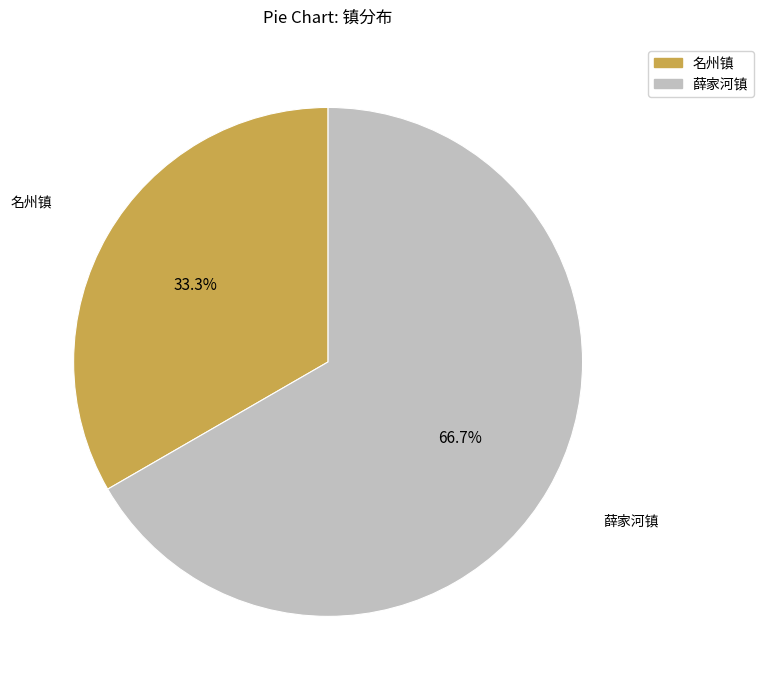

What is the largest slice in the pie chart?

薛家河镇